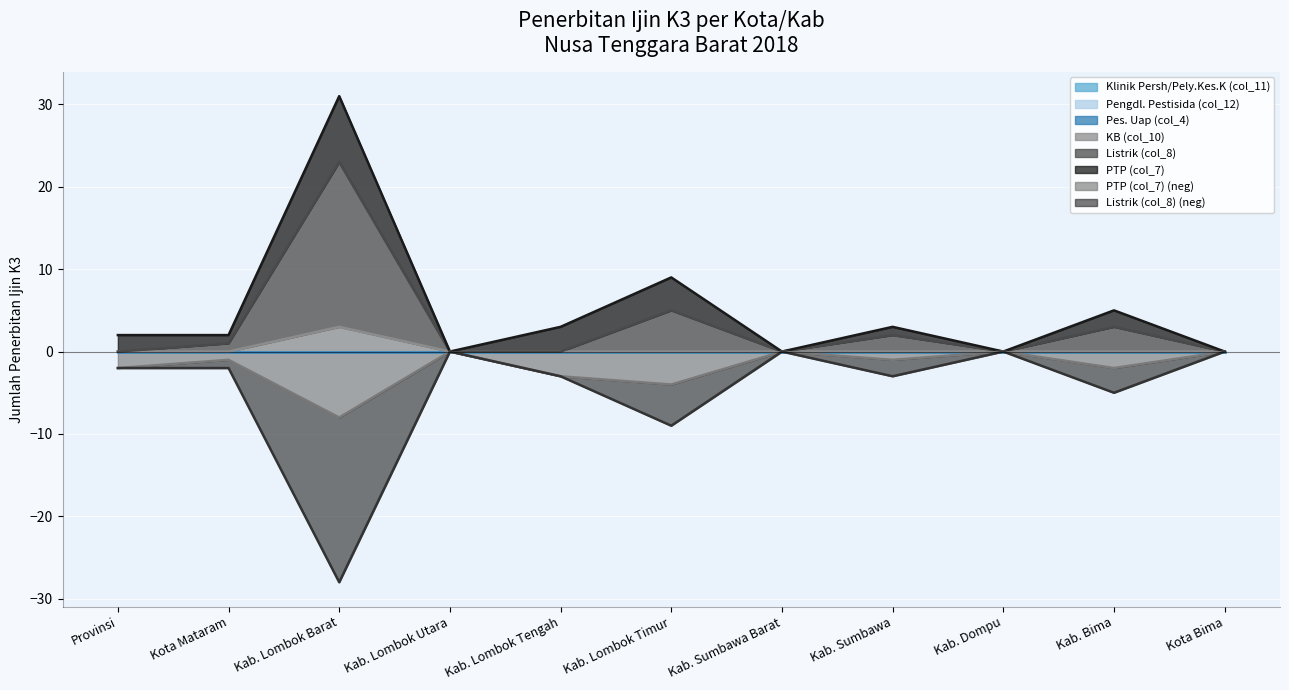

Is it true that PTP (col_7) (neg) equals -4 at Kab. Lombok Barat?

False